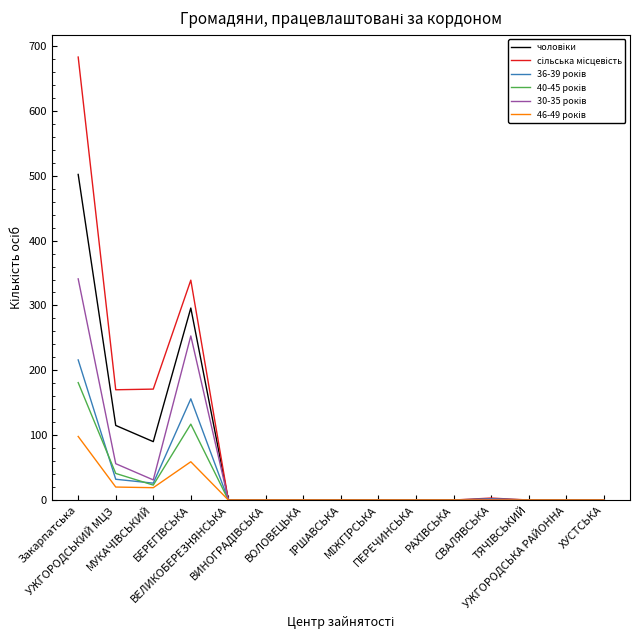

What is the greatest value displayed?

683